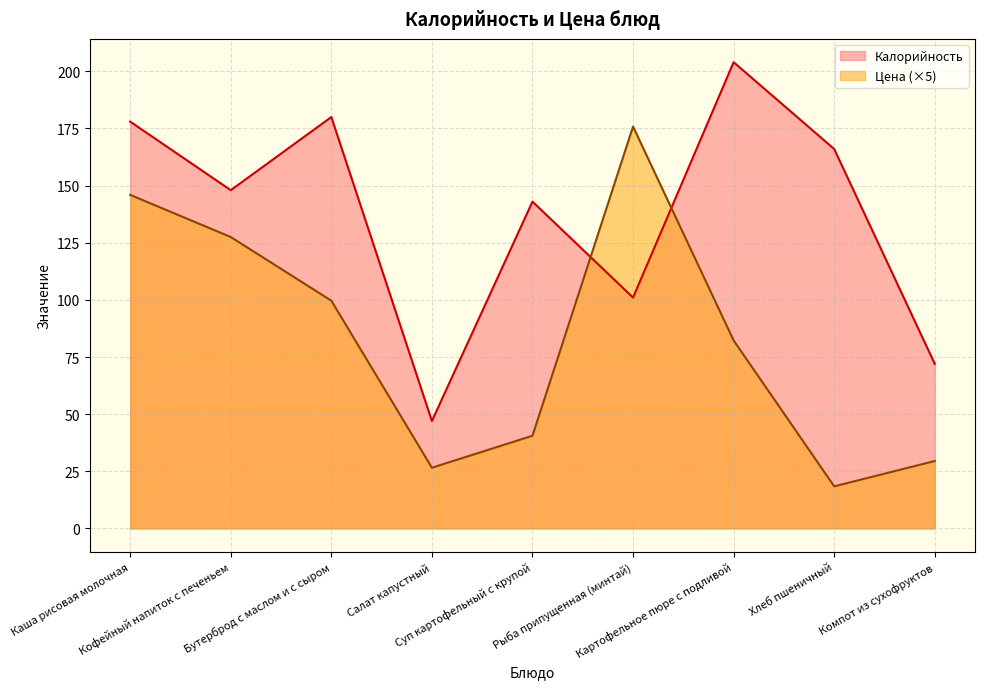

What is the label of the 6th point from the left?

Рыба припущенная (минтай)